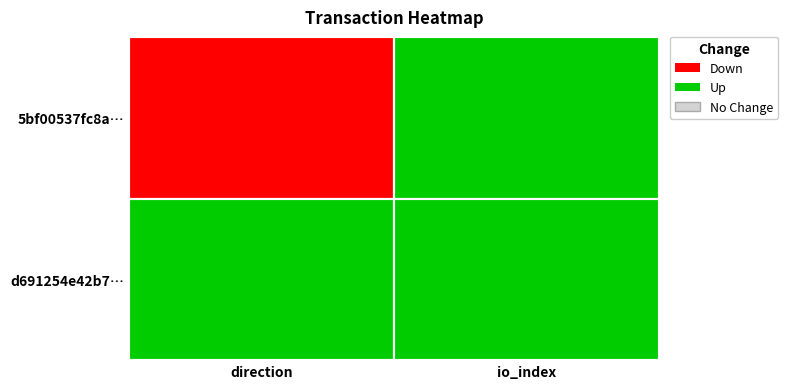

Which series has the largest total across all categories?

5bf00537fc8a5a3101f26e368e315a798c9ab60